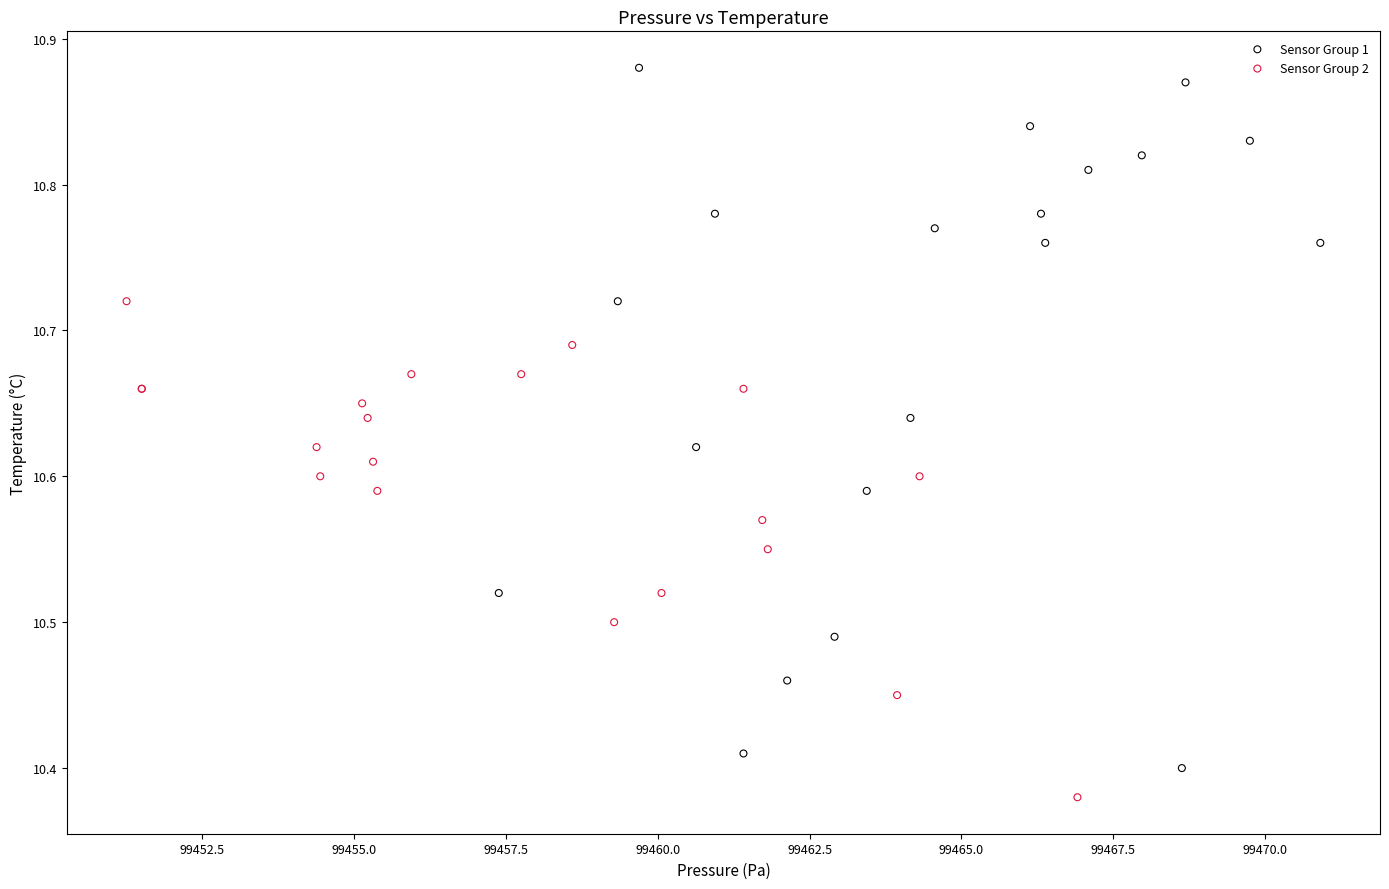

Which series reaches the maximum Y coordinate?

Sensor Group 1